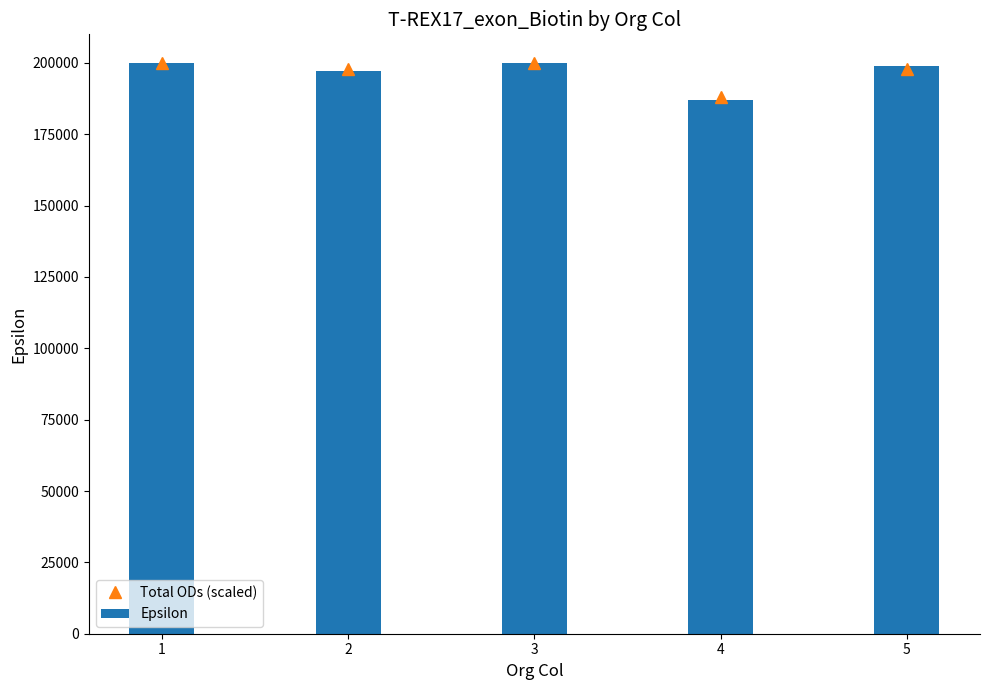

How many data points in Total ODs (scaled) are above 198000?

2